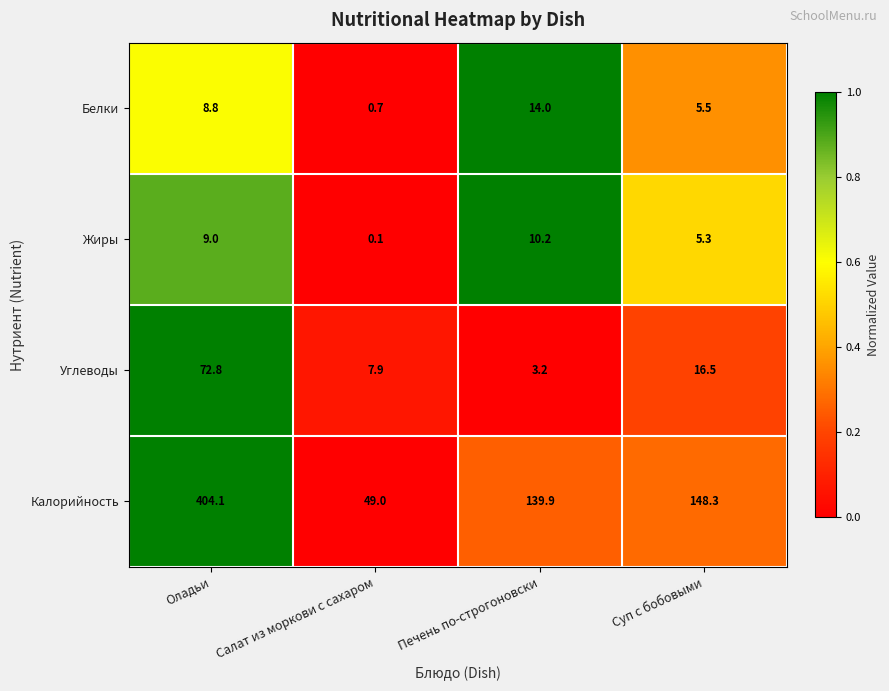

Between Салат из моркови с сахаром and Суп с бобовыми, which series saw the biggest shift?

Калорийность